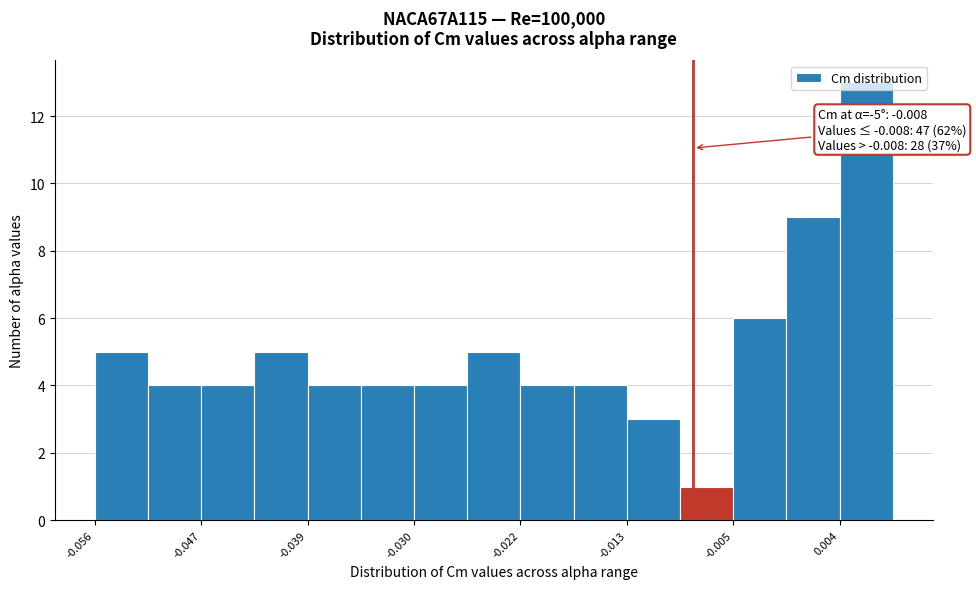

Over which range of the x-axis is the bar tallest?

0.004 to 0.008